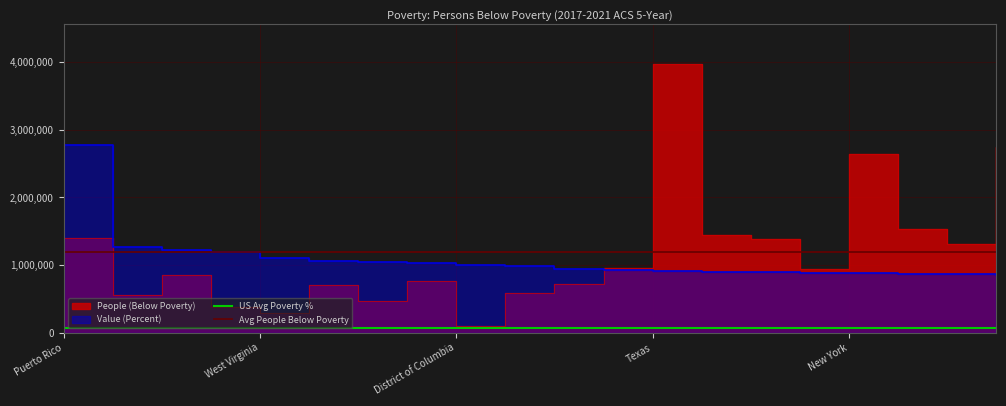

What is the sum of all US Avg Poverty % values?

125112.7